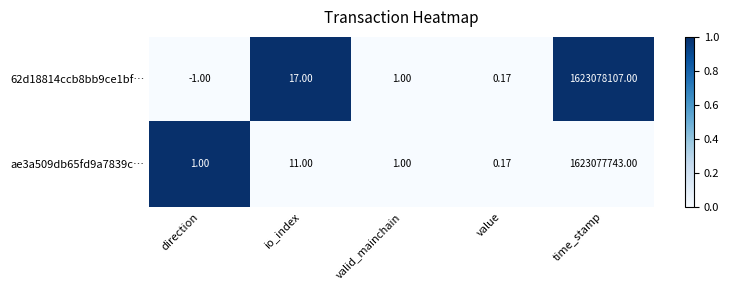

Is the value of ae3a509db65fd9a7839c… at io_index greater than the value of 62d18814ccb8bb9ce1bf… at time_stamp?

No